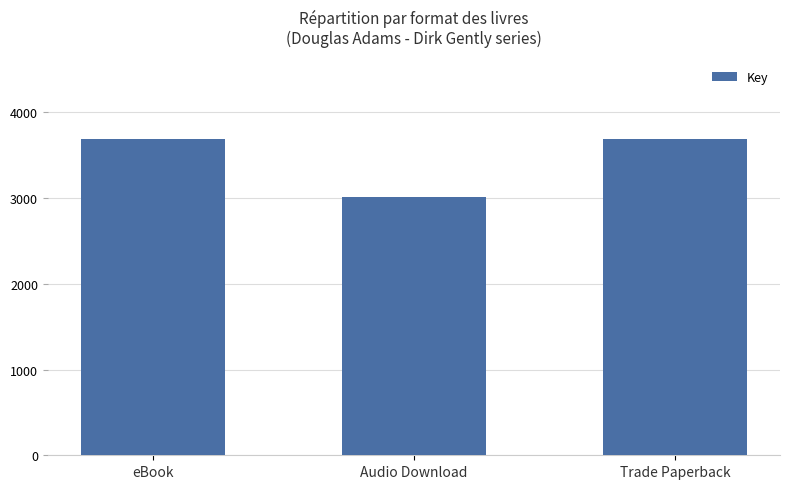

Count the values in the range 3010 to 3693.

3